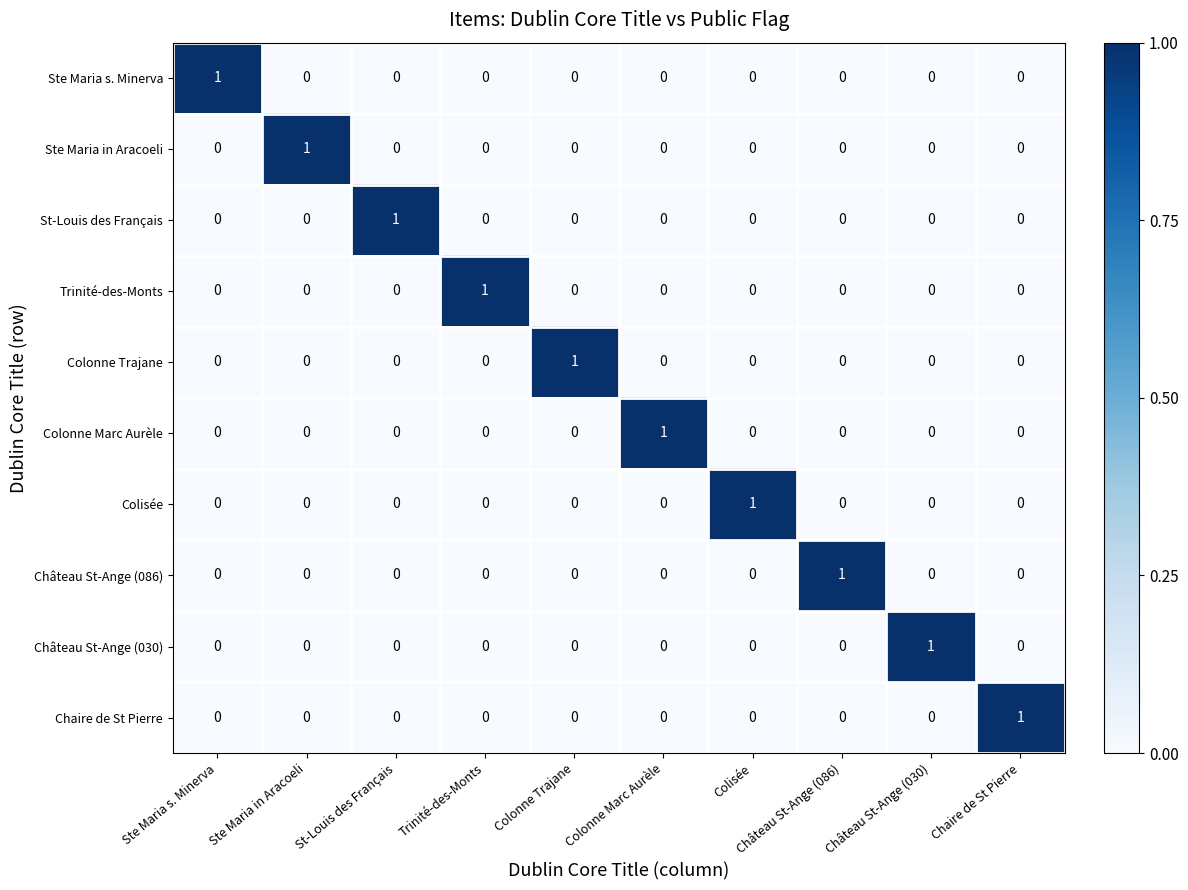

How many Château St-Ange (086) values are between 0 and 1?

10